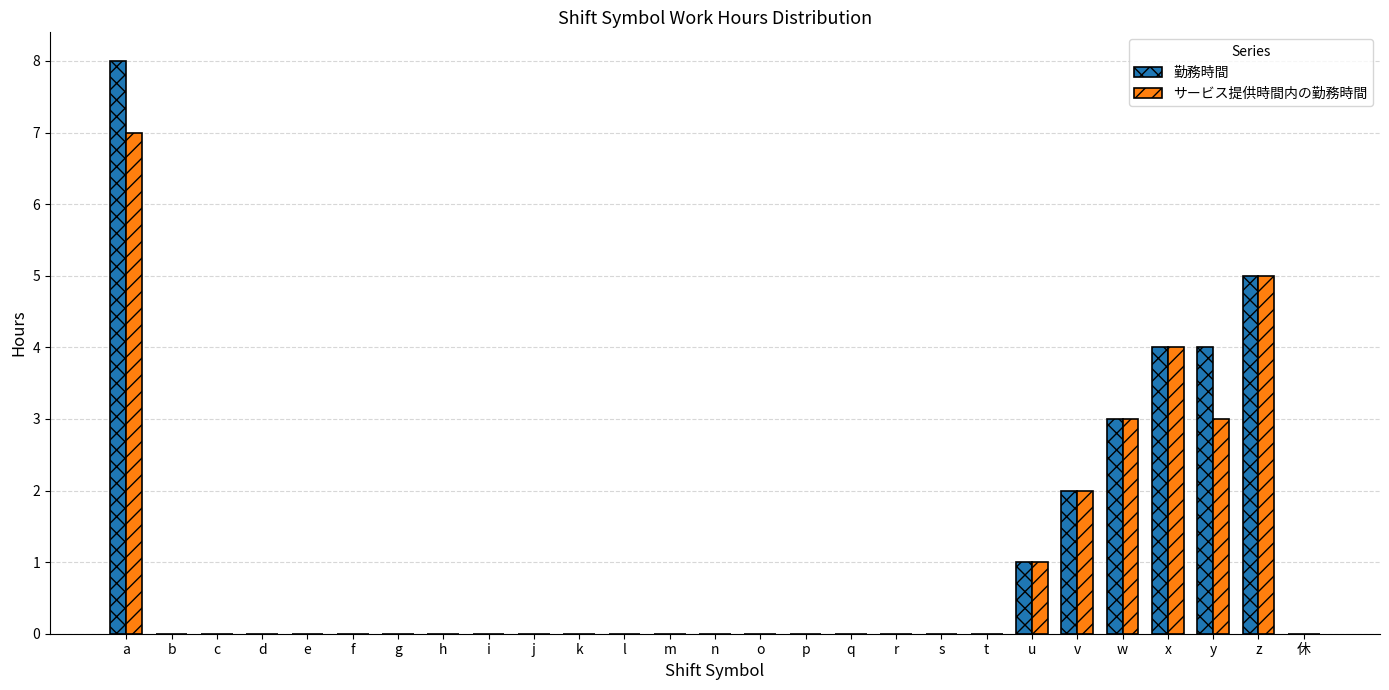

Reading left to right, list all the values displayed in this chart.

勤務時間: 8	0	0	0	0	0	0	0	0	0	0	0	0	0	0	0	0	0	0	0	1	2	3	4	4	5	0
サービス提供時間内の勤務時間: 7	0	0	0	0	0	0	0	0	0	0	0	0	0	0	0	0	0	0	0	1	2	3	4	3	5	0